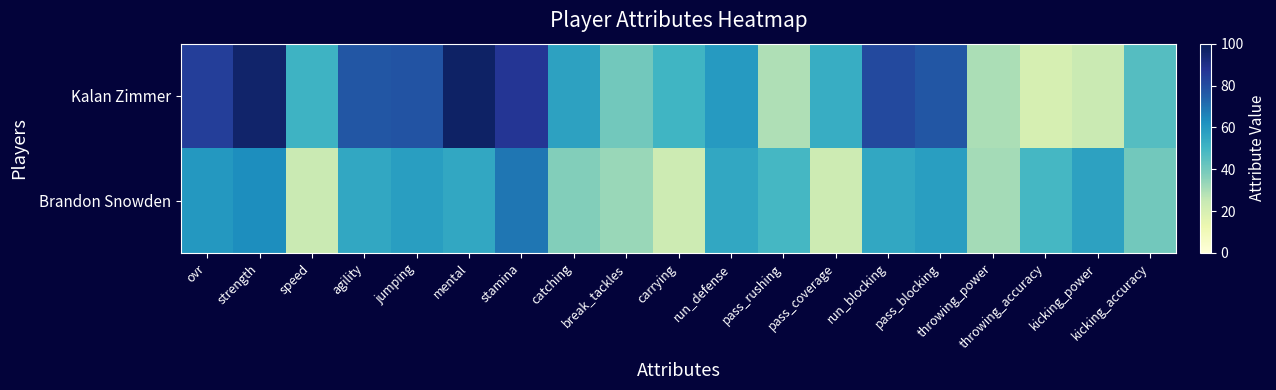

Between carrying and throwing_power, which series saw the biggest shift?

Kalan Zimmer